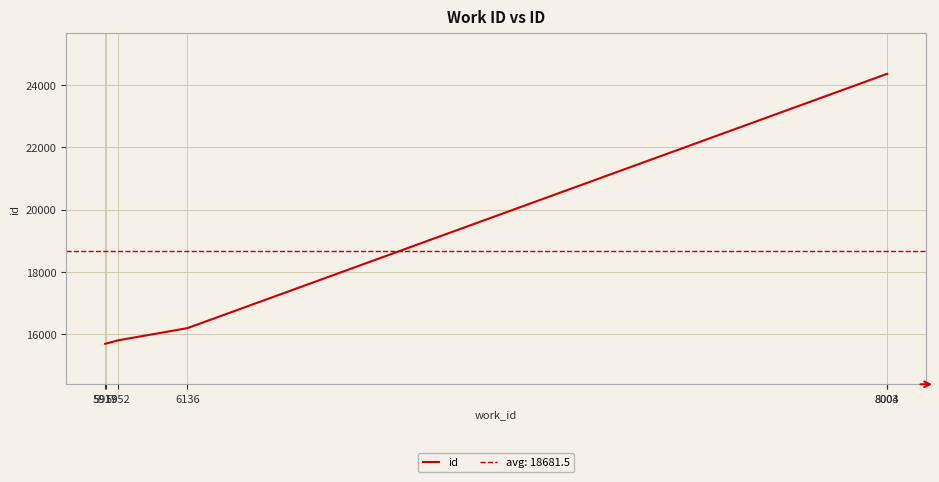

Reading left to right, extract all data points from this chart.

5917=15687	5919=15694	5952=15800	6136=16189	8003=24359	8004=24360